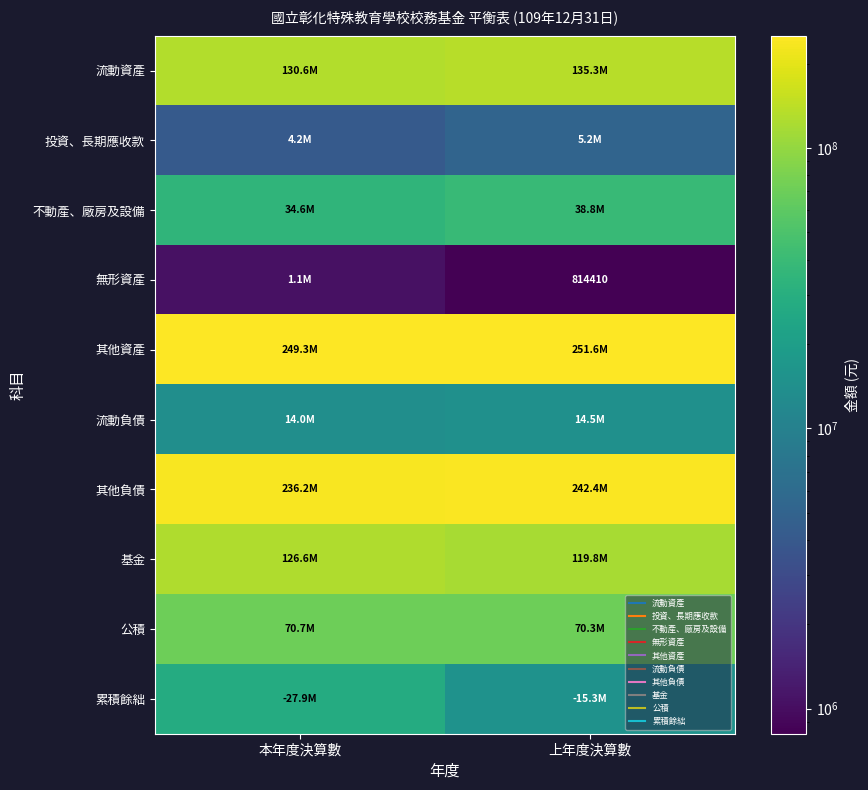

What is the minimum value for 不動產、廠房及設備?

34588835